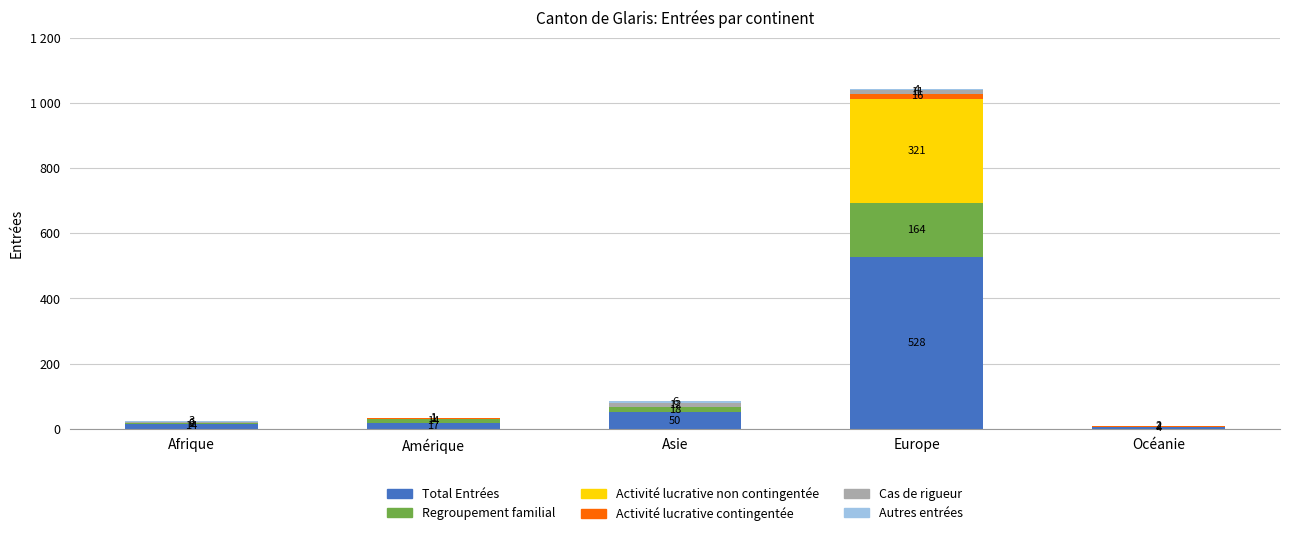

Does the chart contain stacked bars?

Yes